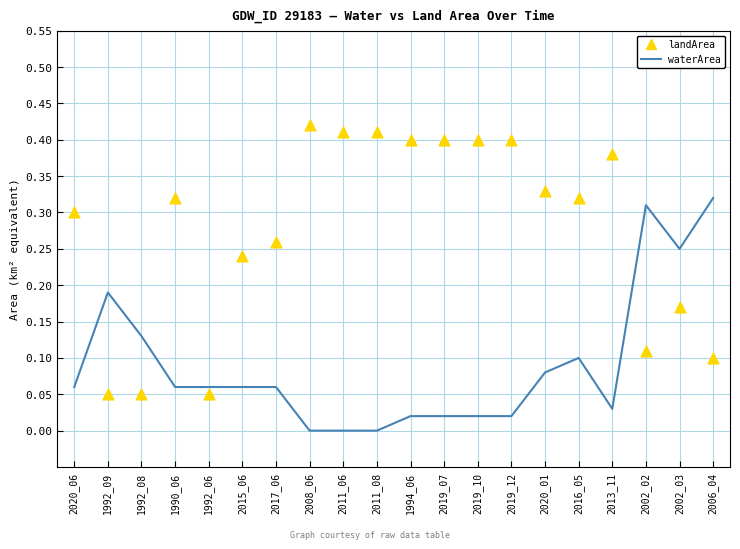

Which series has the widest spread of Y values?

landArea